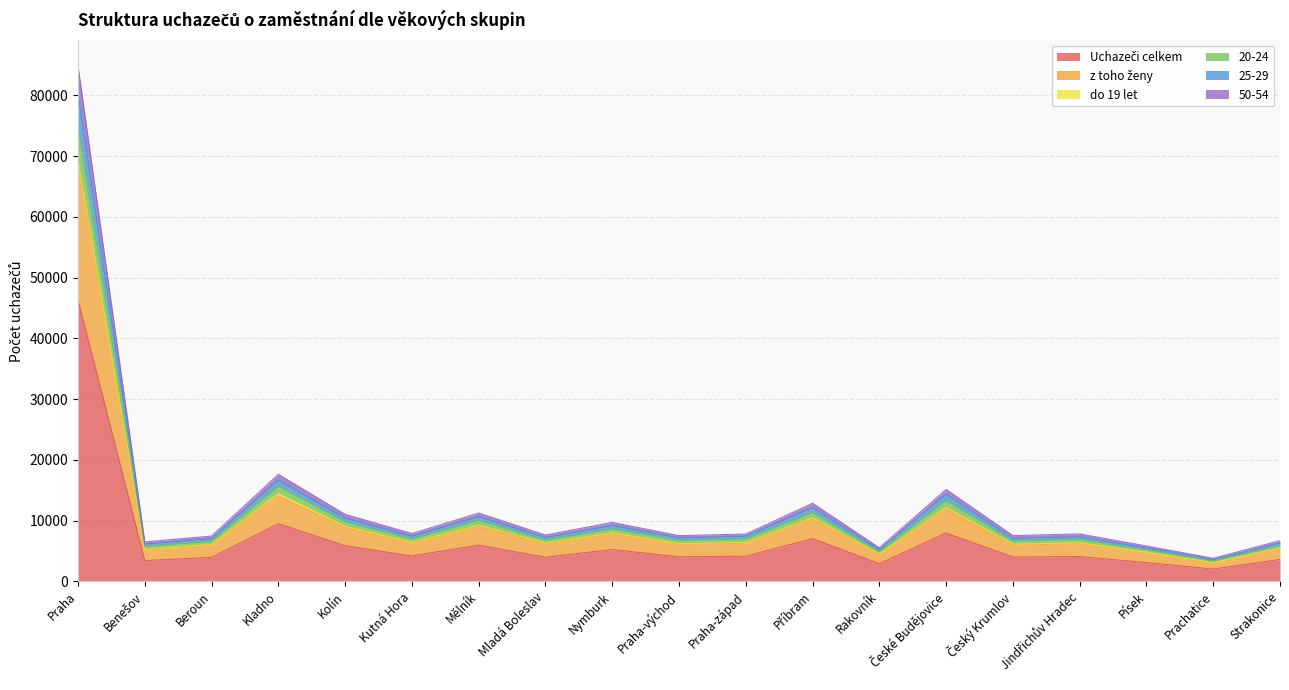

True or false: Uchazeči celkem and z toho ženy cross at least once.

False